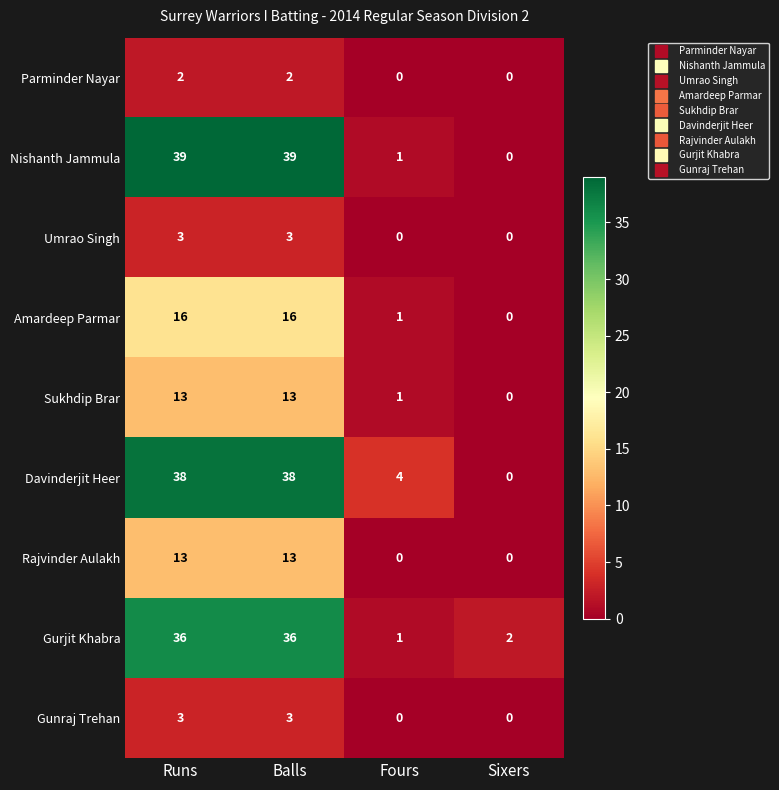

What is the total value across all series at Balls?

163